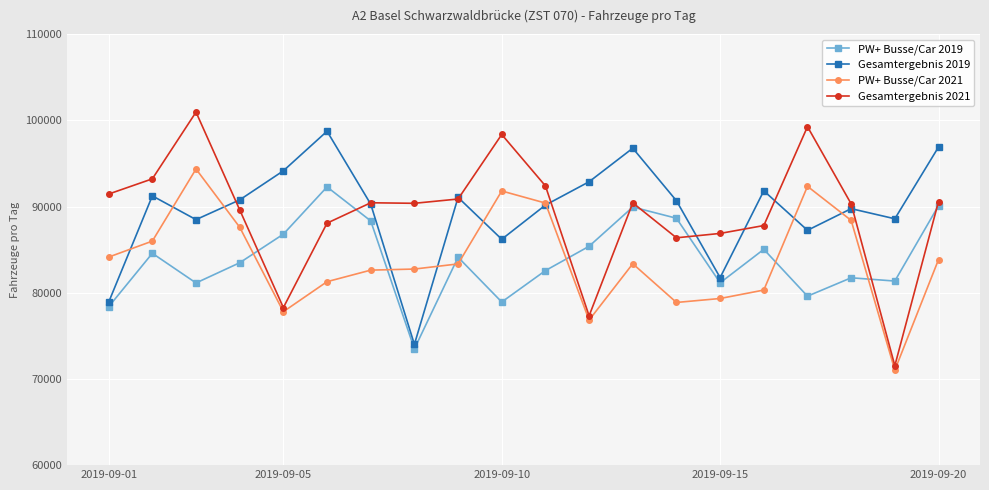

Does the chart display data point markers on the line(s)?

Yes